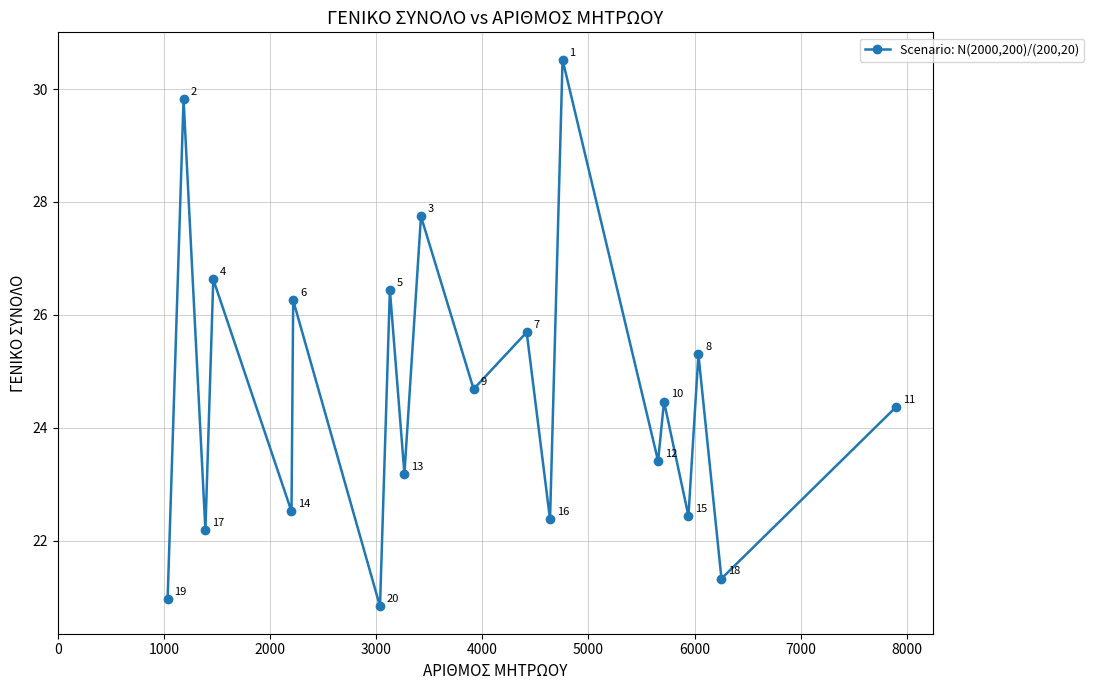

Count the number of data series in this chart.

1